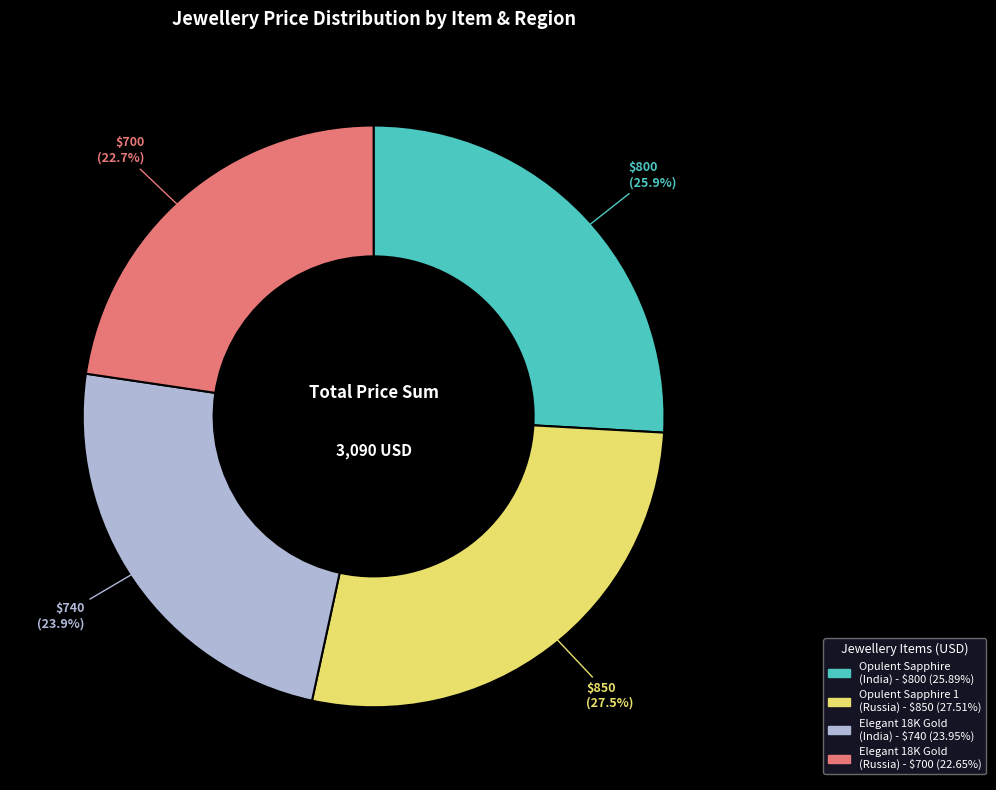

Is there a majority slice in this chart?

No